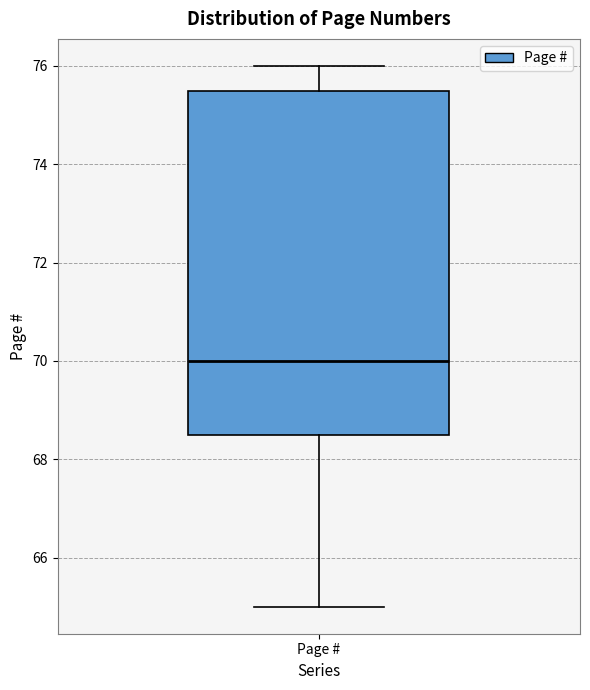

Transcribe this box plot: give where the median line is, the range the box spans, and where the two whiskers end, as read against the y-axis. The values are not printed on the chart, so give them approximately, as read against the axis.

median 70.0, box 68.6 to 75.6, whiskers 65.0 to 76.0